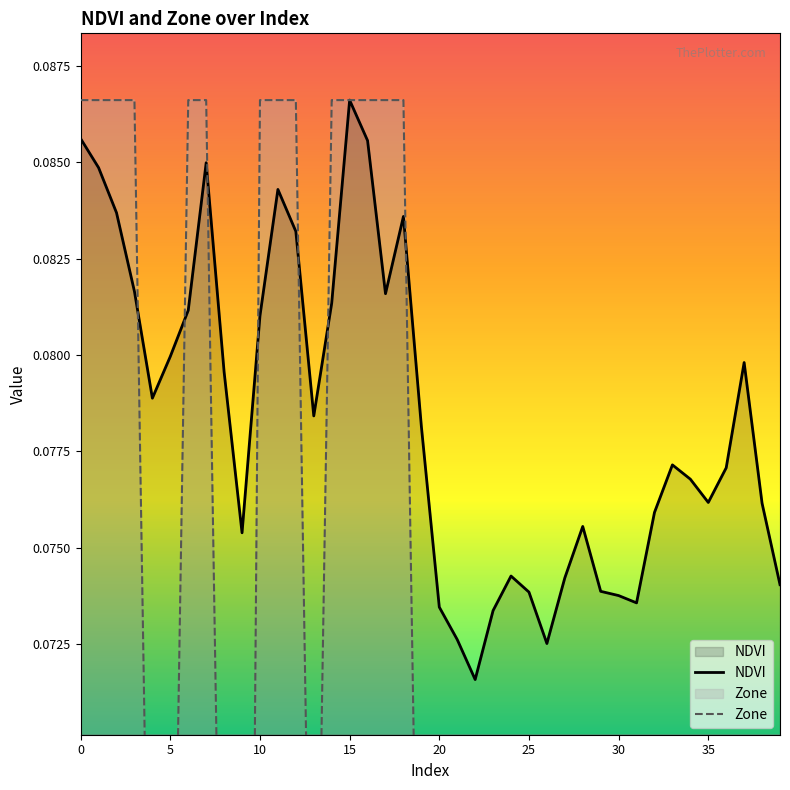

At how many categories does at least one series exceed 0?

40